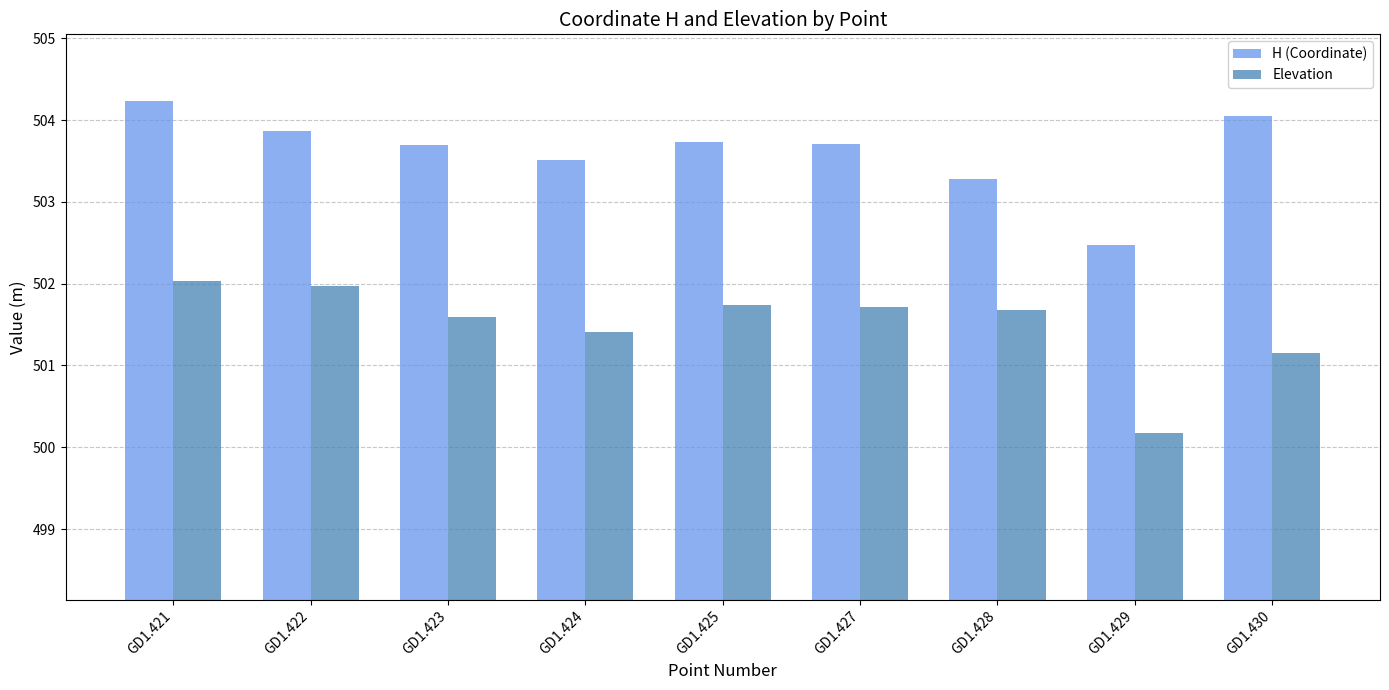

How many values in the Elevation series are below 501?

1